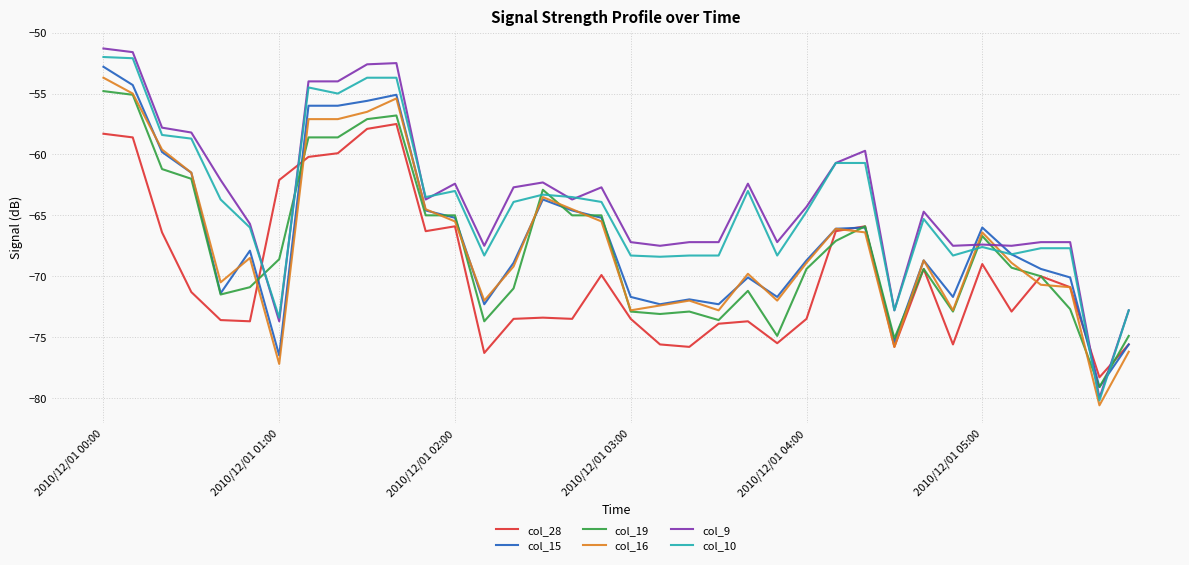

What is the maximum value shown in the chart?

-51.3